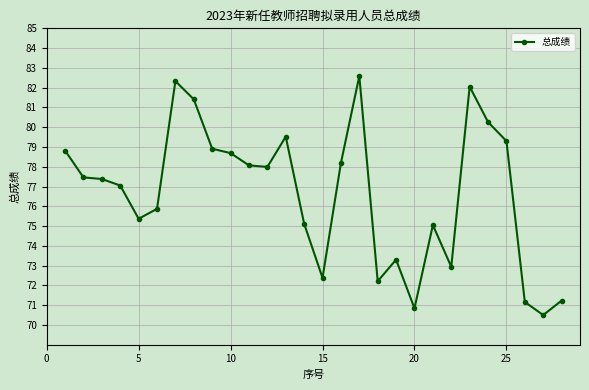

What is the value of the 12th point from the left?

78.0